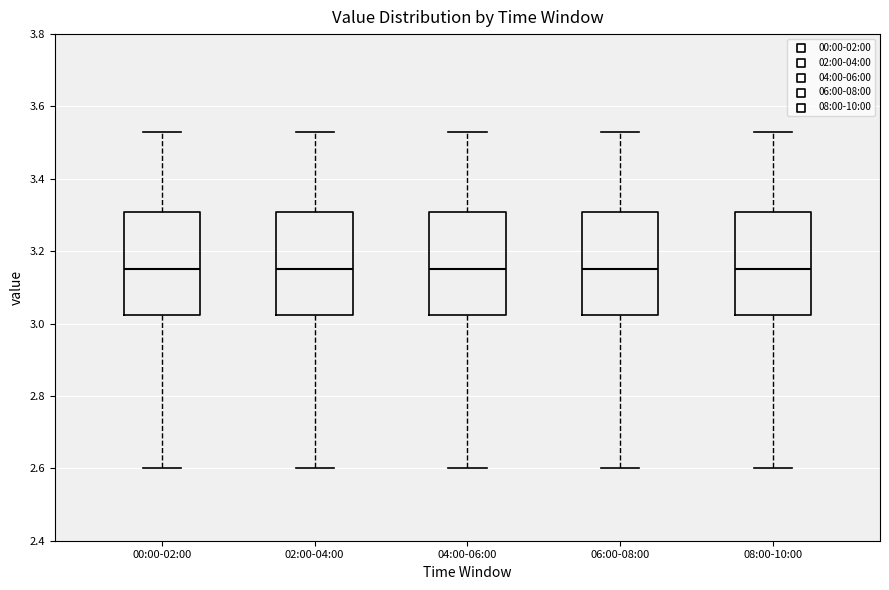

Where does the median line of the box for 02:00-04:00 sit on the y-axis? The values are not printed on the chart, so give them approximately, as read against the axis.

3.16